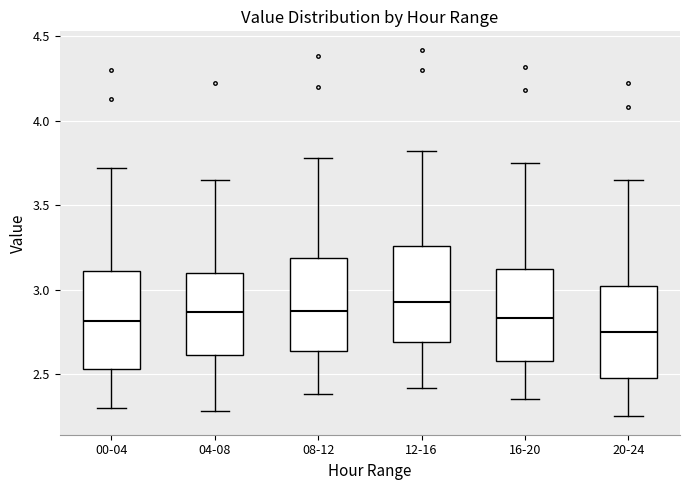

Reading left to right, read every box against the y-axis: the position of its median line, the range the box covers, and the ends of its whiskers. The values are not printed on the chart, so give them approximately, as read against the axis.

00-04: median 2.80, box 2.55 to 3.10, whiskers 2.30 to 3.70
04-08: median 2.85, box 2.60 to 3.10, whiskers 2.30 to 3.65
08-12: median 2.90, box 2.65 to 3.20, whiskers 2.40 to 3.80
12-16: median 2.95, box 2.70 to 3.25, whiskers 2.40 to 3.80
16-20: median 2.85, box 2.60 to 3.10, whiskers 2.35 to 3.75
20-24: median 2.75, box 2.50 to 3.00, whiskers 2.25 to 3.65